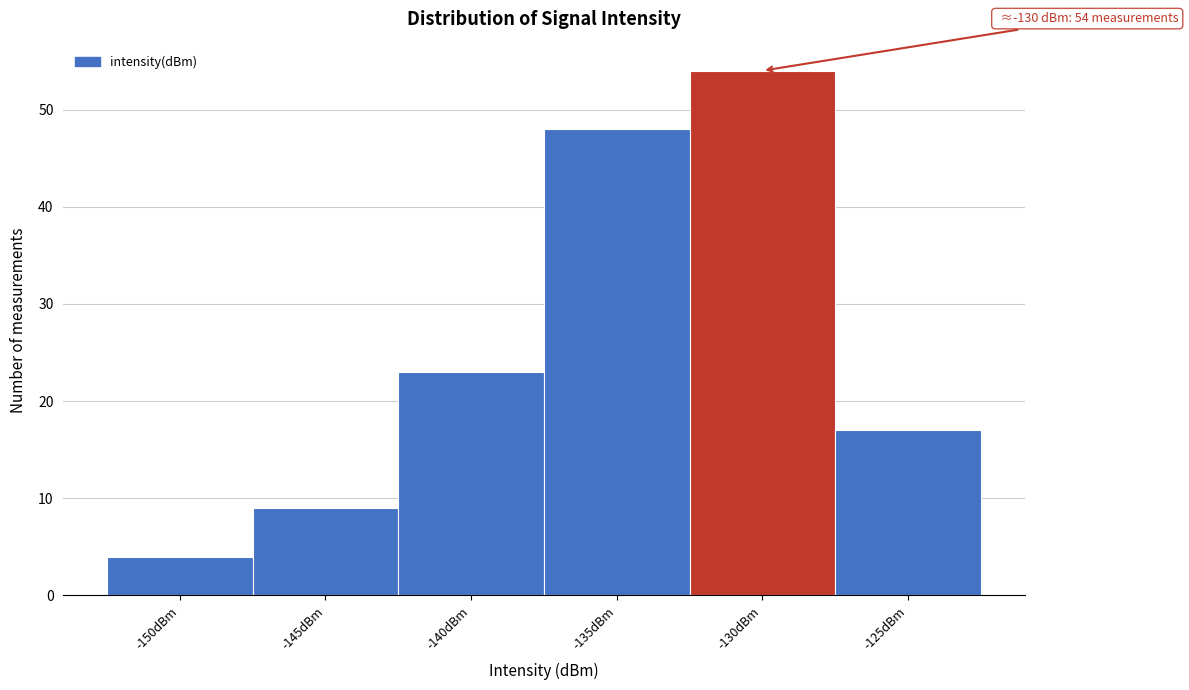

Reading right to left, list all the values displayed in this chart.

17	54	48	23	9	4